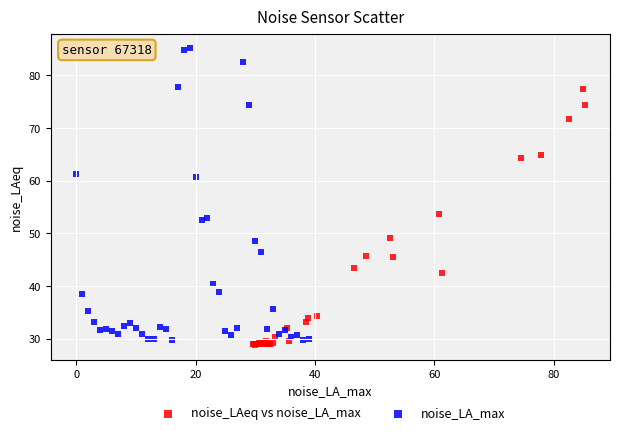

Which series has the largest Y range (max minus min)?

noise_LA_max